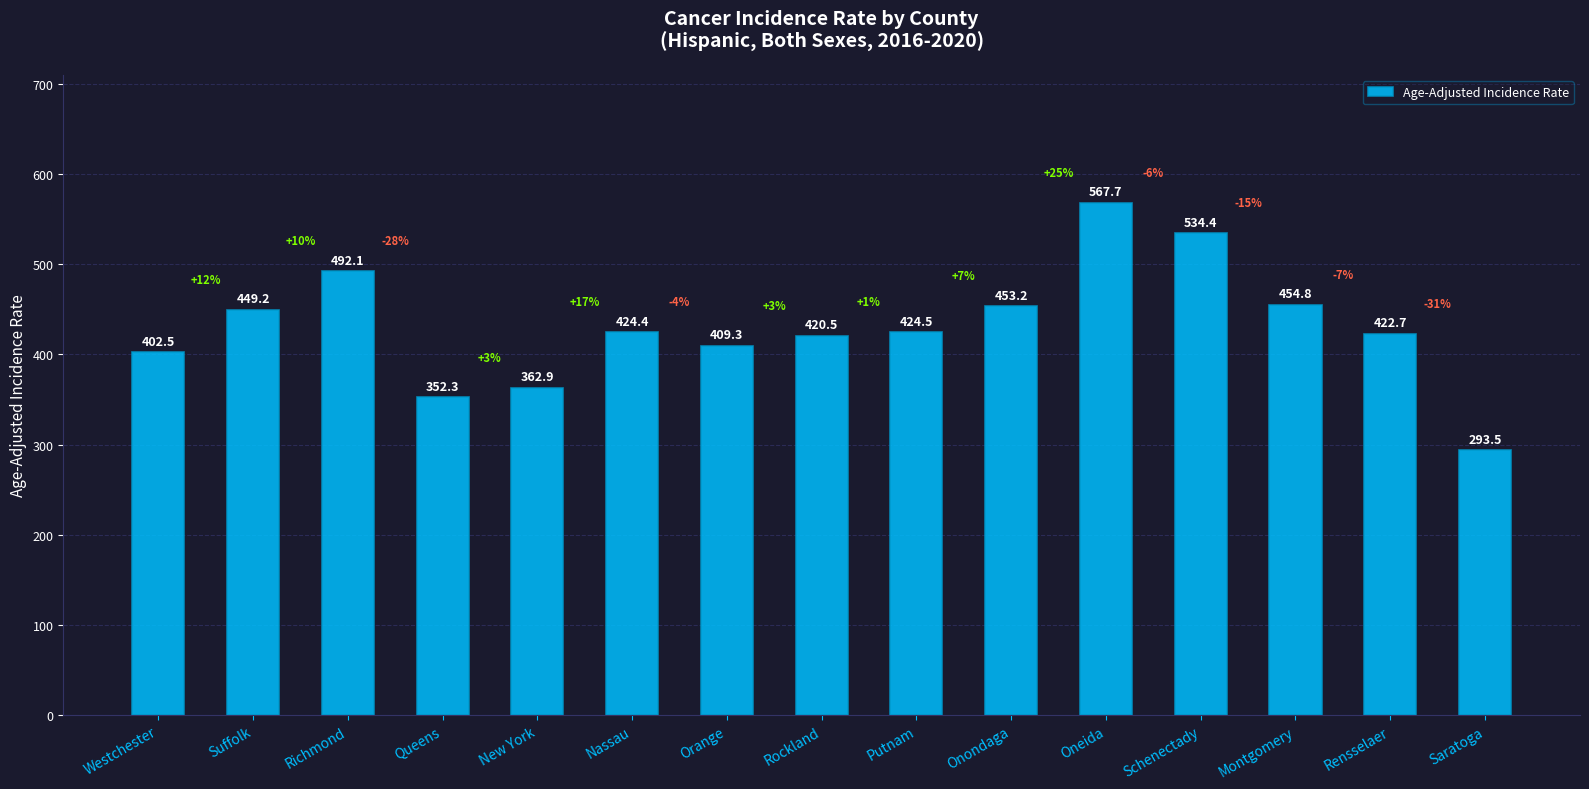

Reading left to right, what are all the values shown in this chart?

402.5	449.2	492.1	352.3	362.9	424.4	409.3	420.5	424.5	453.2	567.7	534.4	454.8	422.7	293.5